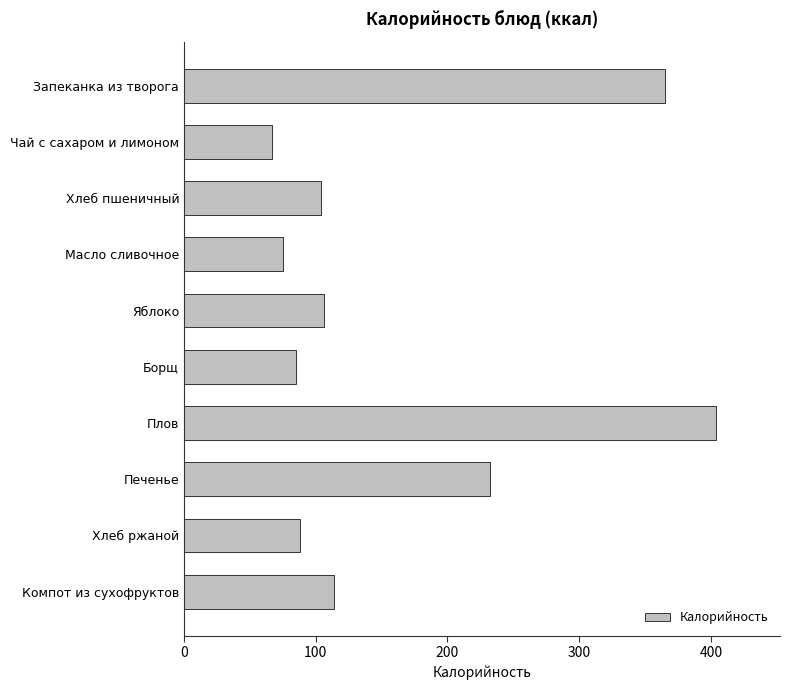

What is the minimum value shown in the chart?

67